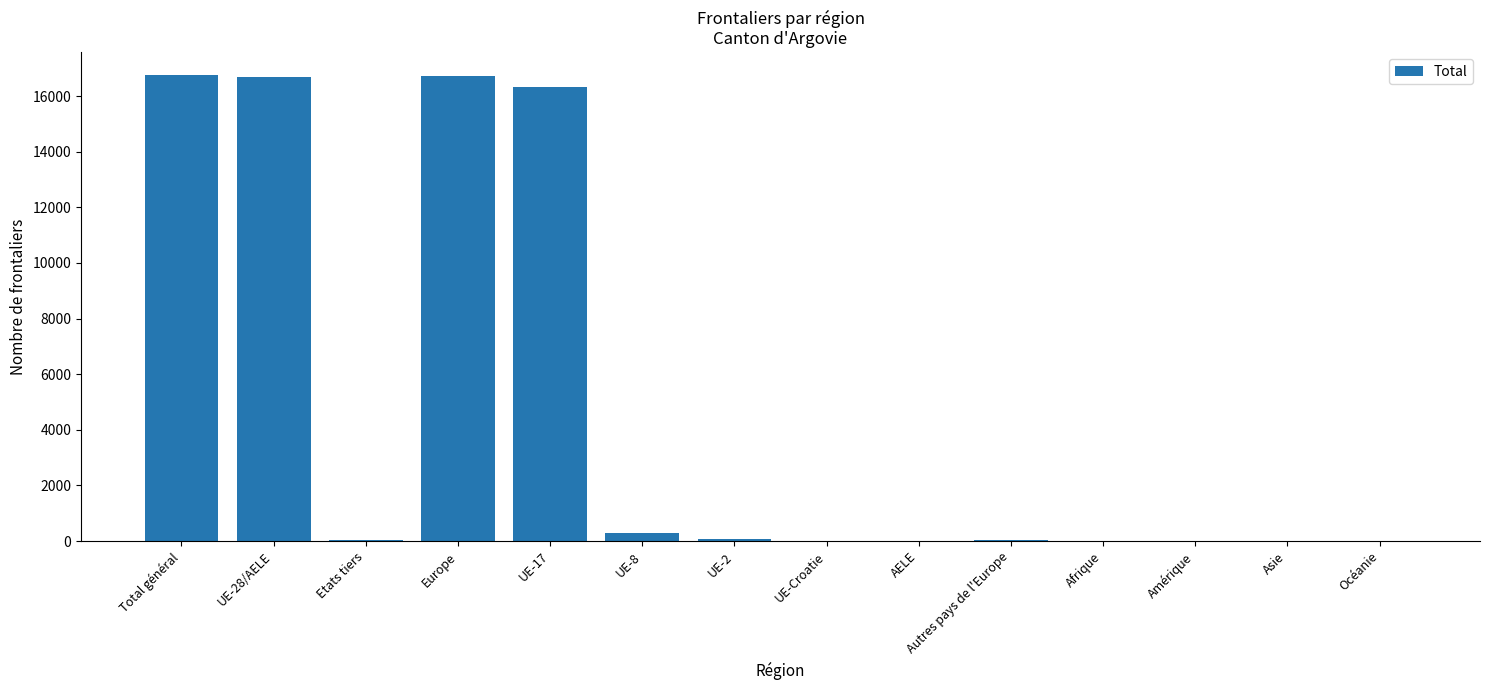

Is it true that the value at Europe is 4423?

False